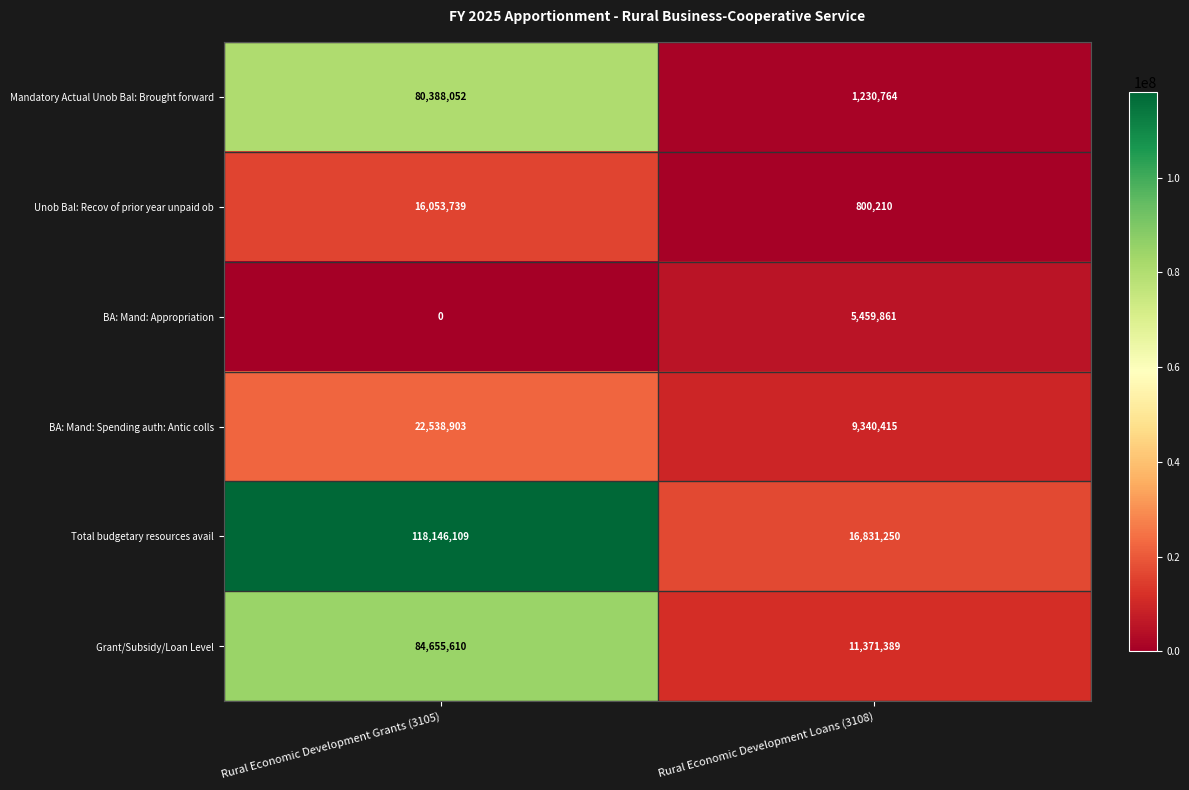

What is the difference between the maximum and minimum values in the BA: Mand: Spending auth: Antic colls series?

13198488